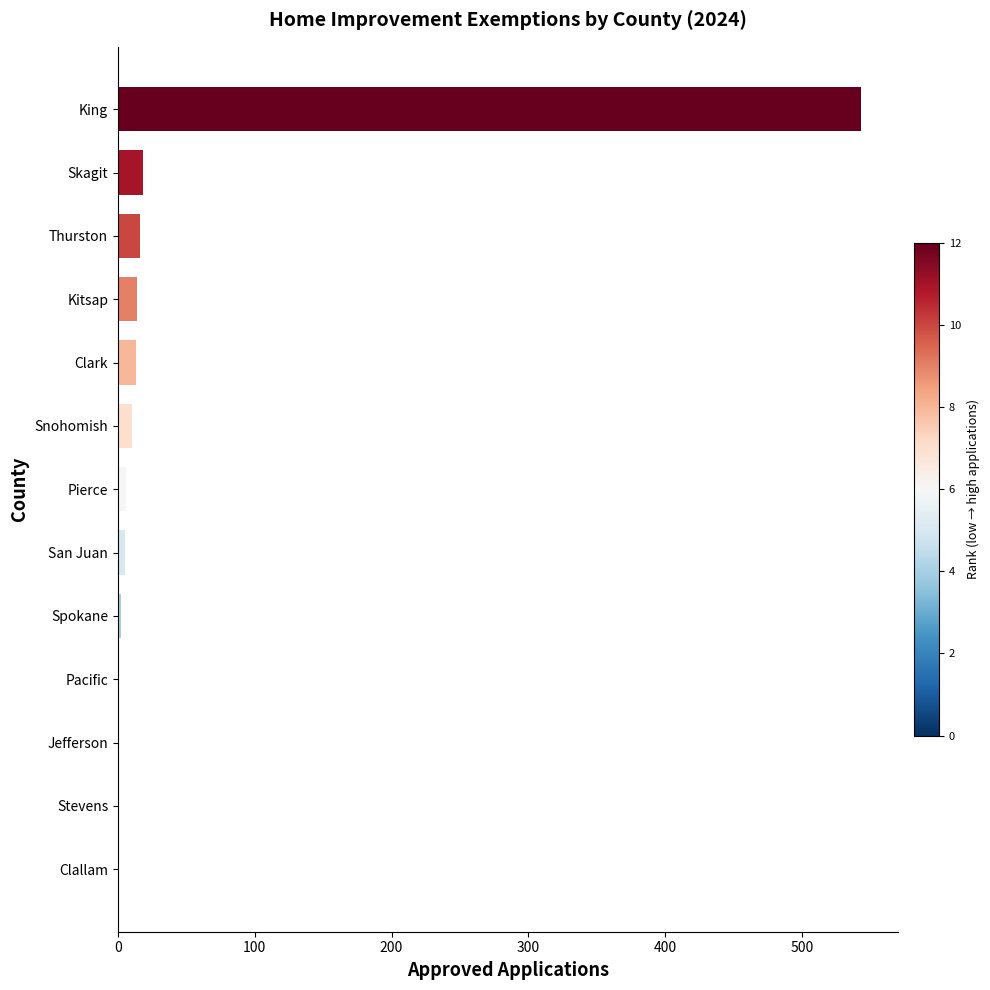

Is it true that the value at Clallam is 0?

True